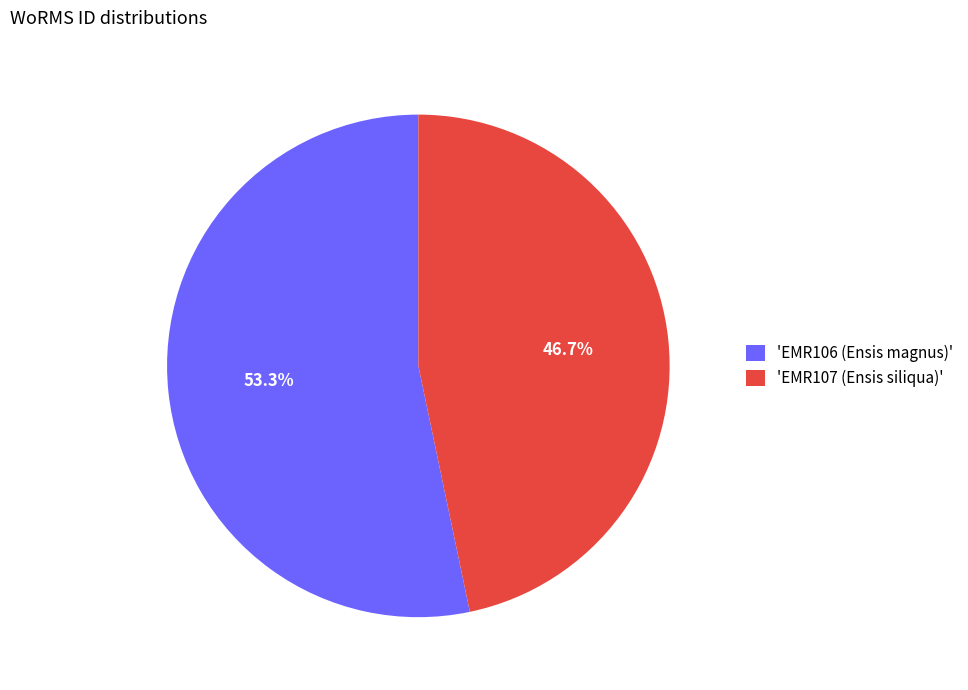

Rank the categories by value from highest to lowest.

'EMR106 (Ensis magnus)', 'EMR107 (Ensis siliqua)'